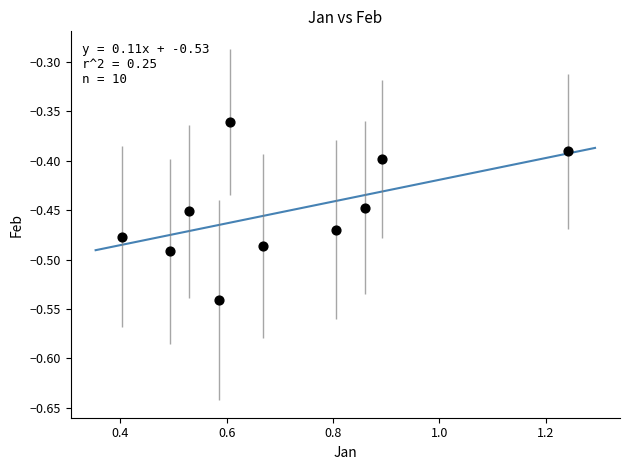

What is the range of X values (max minus min)?

0.8